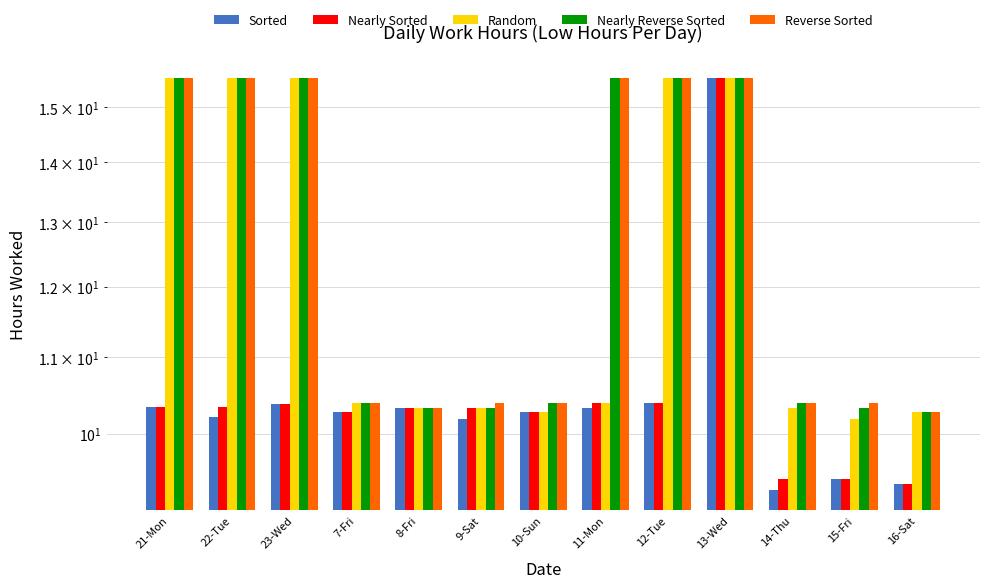

What is the sum of all Nearly Sorted values?

136.9